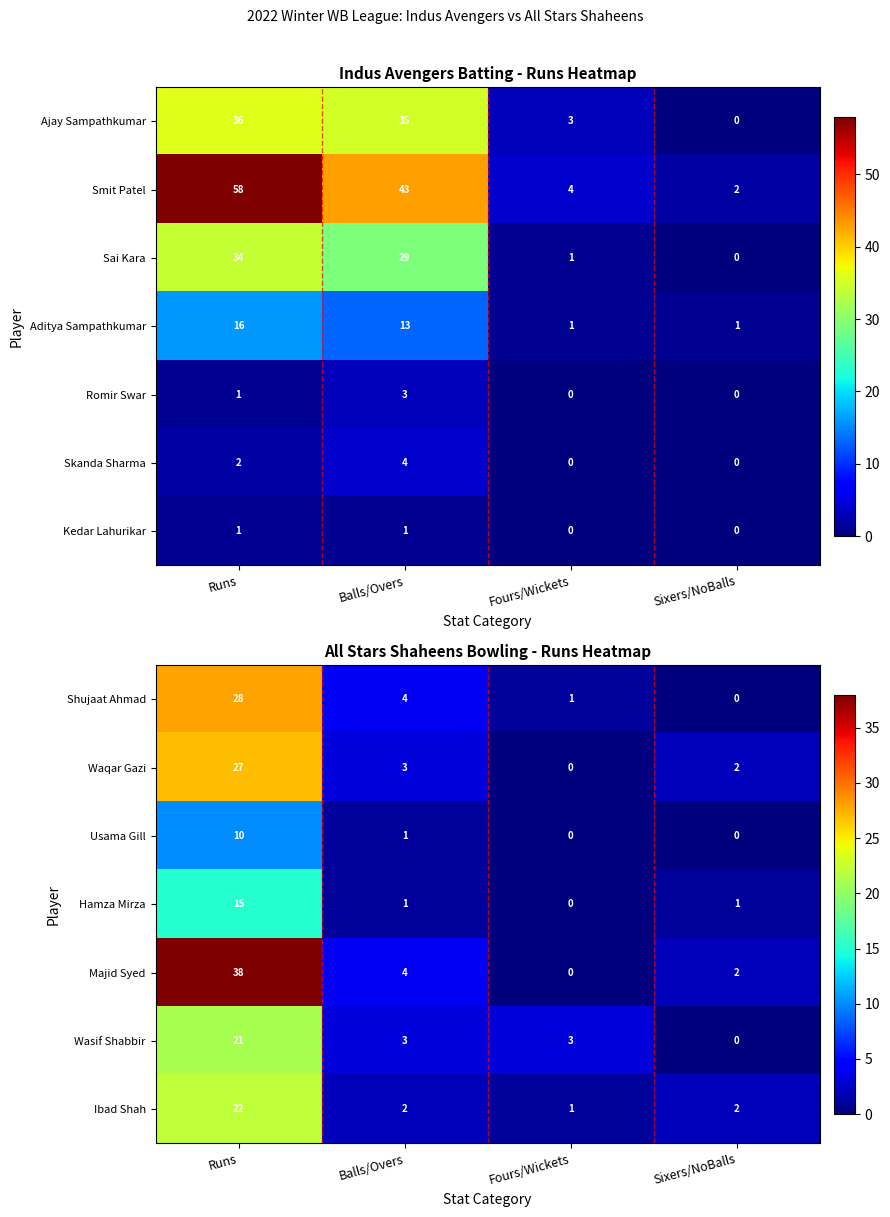

How many values in Majid Syed are above zero?

3